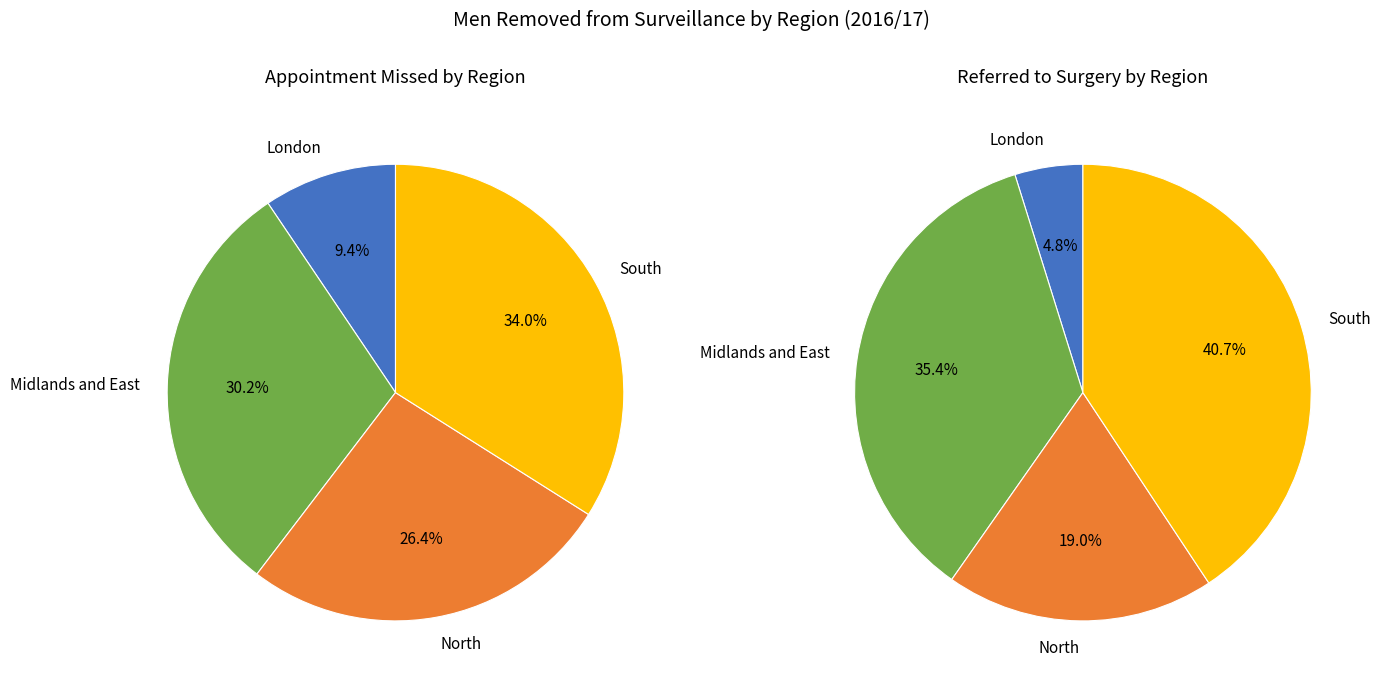

To the nearest percent, what is the combined percentage of London and South?

43%